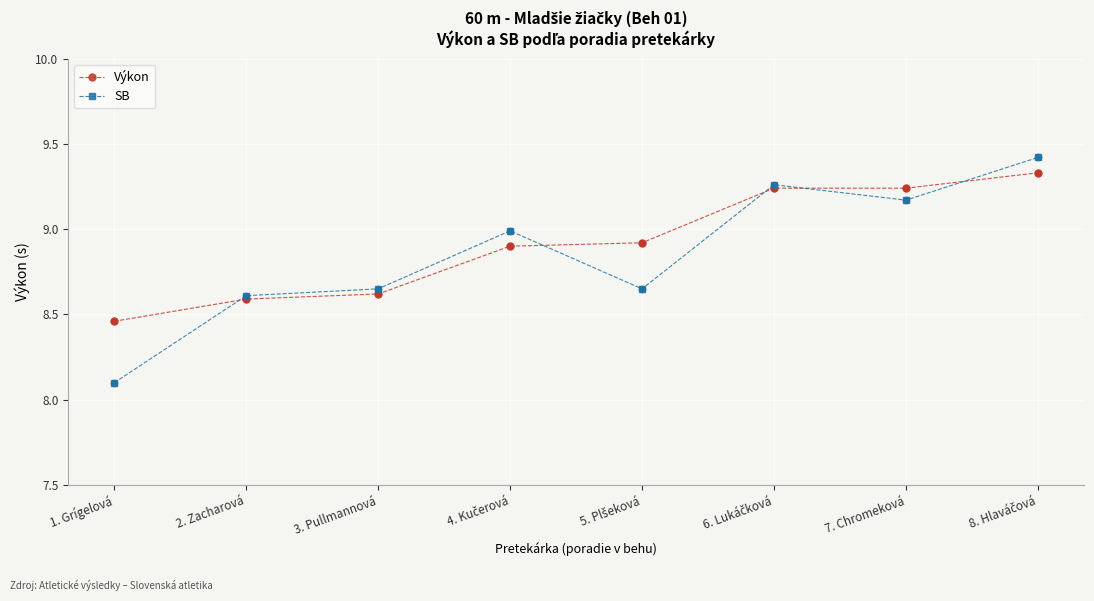

What are all the series names shown in the legend?

Výkon, SB